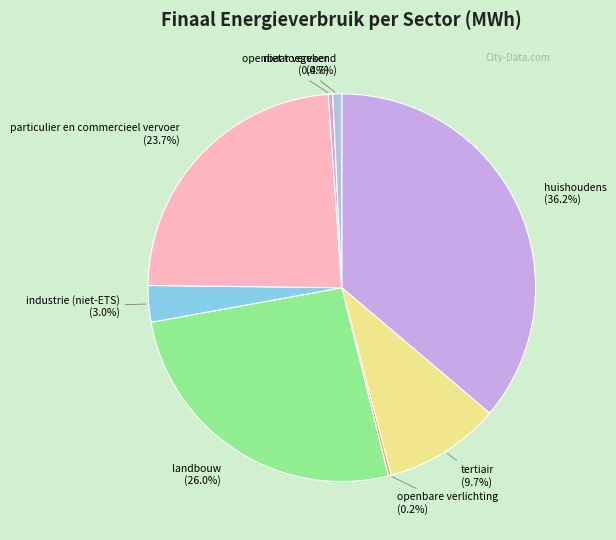

Which category has the smallest portion of the pie?

openbare verlichting